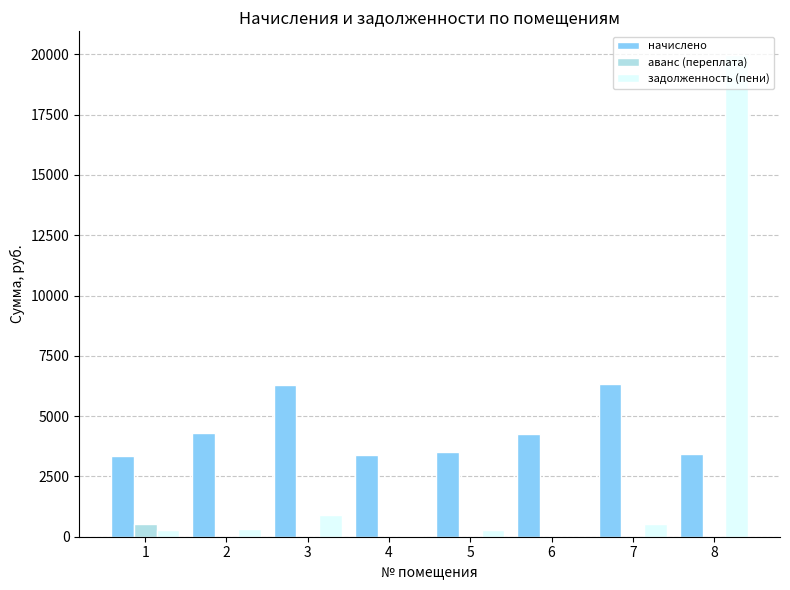

What is the sum of all начислено values?

34819.2